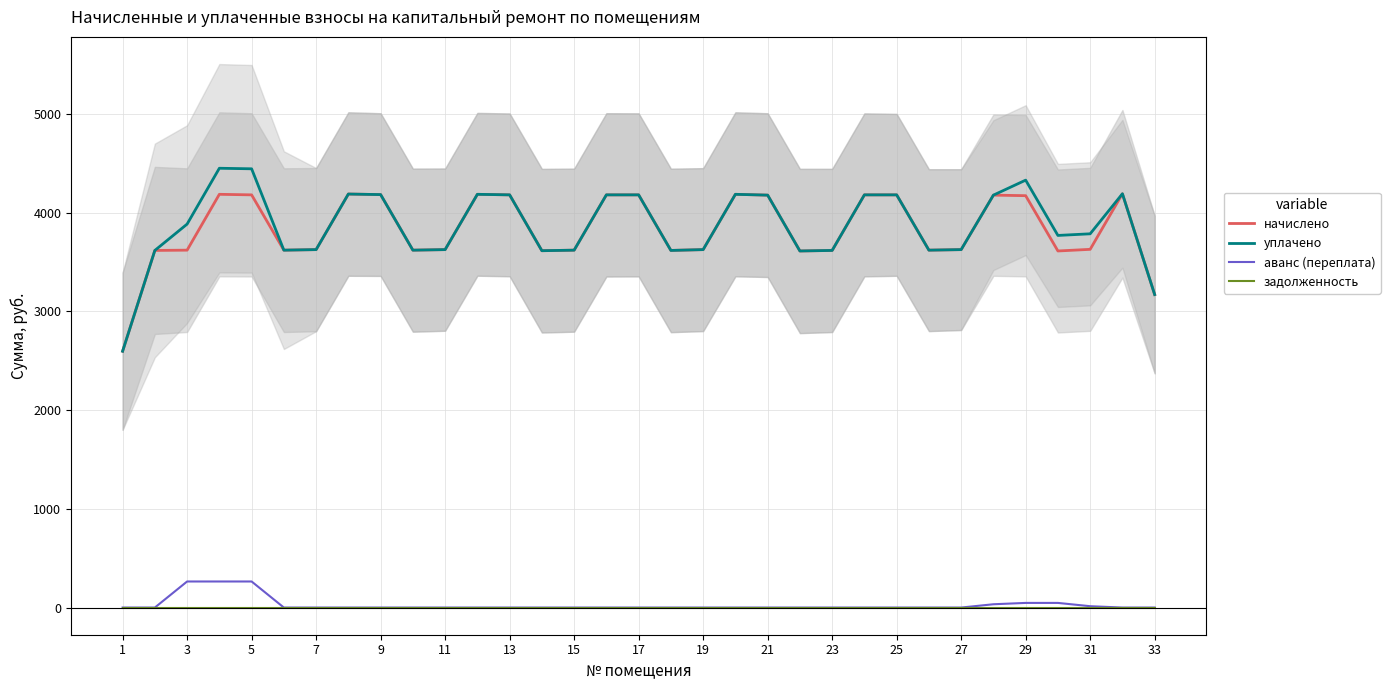

At how many categories does at least one series exceed 935?

33